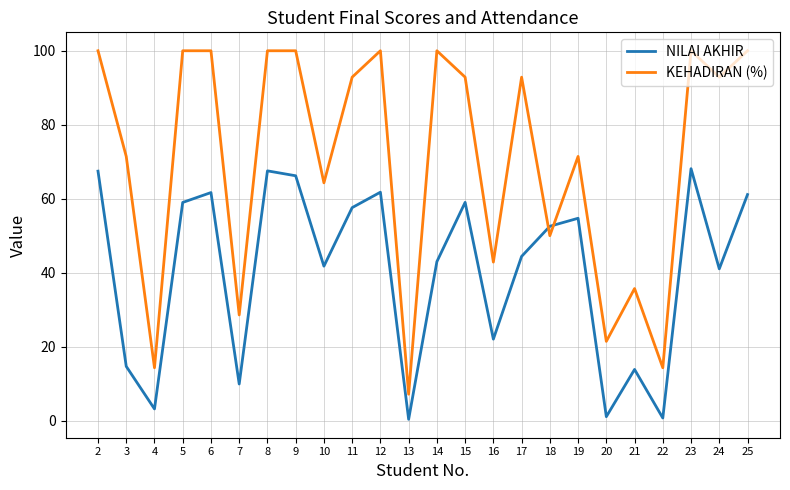

At which label does KEHADIRAN (%) reach its minimum?

13